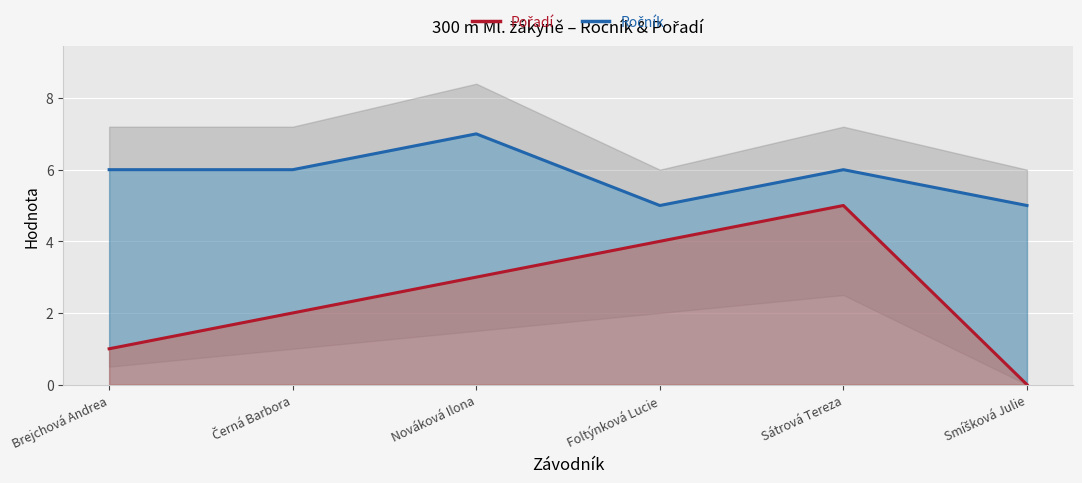

Is the value of Pořadí at Nováková Ilona greater than the value of Ročník at Smíšková Julie?

No